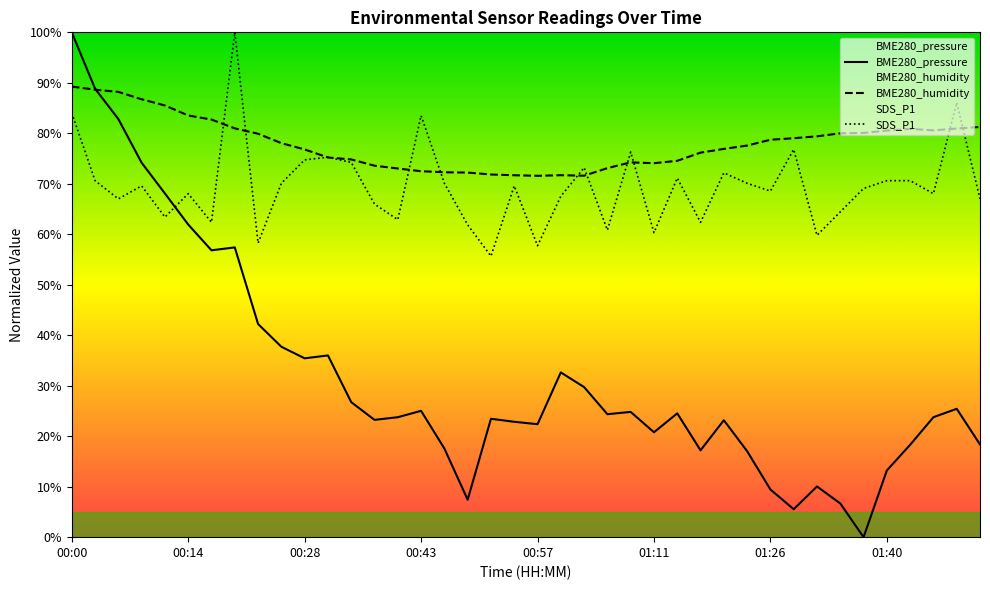

Reading left to right, what are all the values shown in this chart?

BME280_pressure: 100.0	88.8	82.8	74.2	68.1	61.9	56.8	57.4	42.2	37.7	35.4	36.0	26.7	23.2	23.8	25.0	17.6	7.4	23.4	22.9	22.4	32.6	29.7	24.4	24.8	20.8	24.5	17.2	23.2	17.0	9.4	5.5	10.0	6.7	0.0	13.2	18.3	23.8	25.4	18.4
BME280_humidity: 89.3	88.6	88.2	86.7	85.5	83.5	82.7	81.0	79.9	78.0	76.8	75.2	74.8	73.6	73.0	72.5	72.3	72.2	71.8	71.7	71.6	71.7	71.6	73.1	74.2	74.1	74.5	76.2	76.9	77.6	78.7	79.0	79.4	80.0	80.1	80.5	80.9	80.6	80.9	81.3
SDS_P1: 84.0	70.6	67.0	69.6	63.4	68.0	62.4	100.0	58.2	70.1	74.7	75.3	74.2	66.0	62.9	83.5	70.1	61.9	55.7	69.6	57.7	67.5	73.2	60.8	76.3	60.3	71.1	62.4	72.2	70.1	68.6	76.8	59.8	64.4	69.1	70.6	70.6	68.0	86.1	67.0